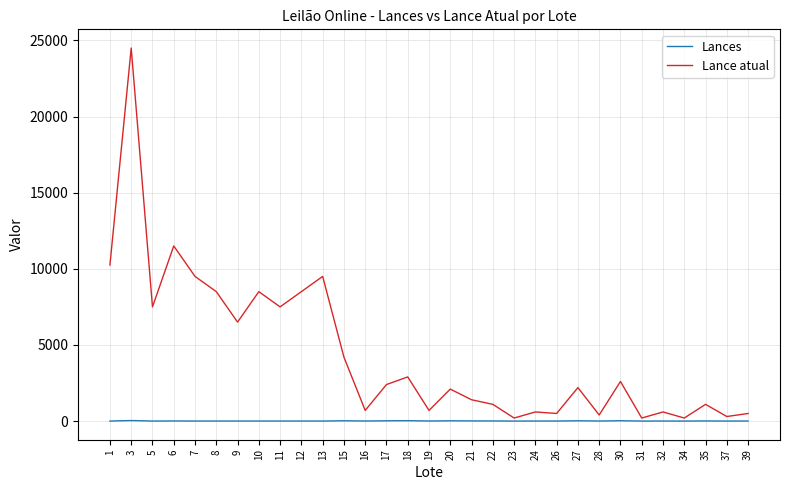

What is the maximum value for Lance atual?

24500